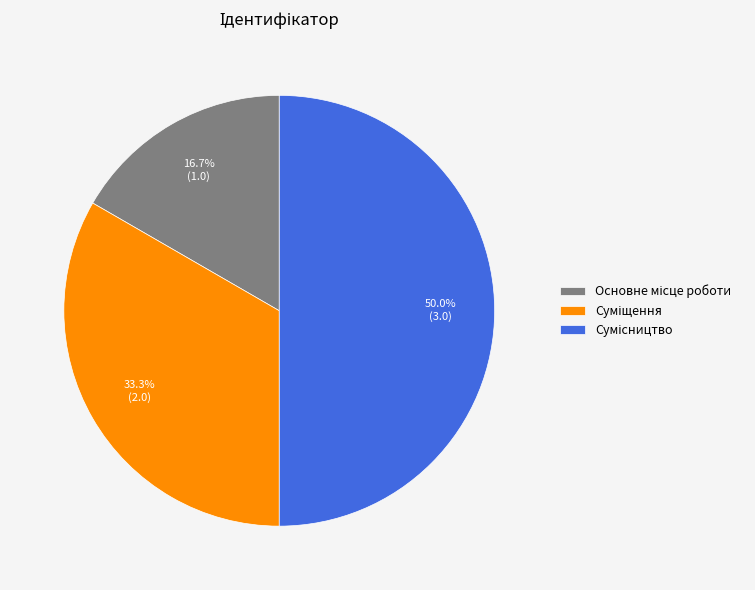

To the nearest percent, what portion does Основне місце роботи represent?

17%